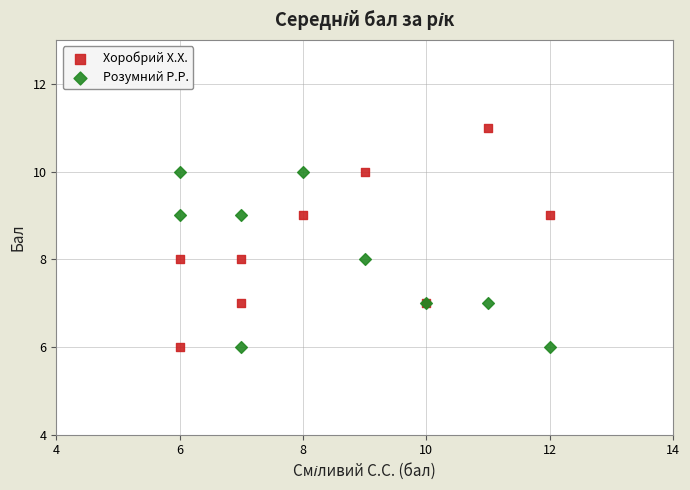

What are all the series names shown in the legend?

Хоробрий Х.Х., Розумний Р.Р.